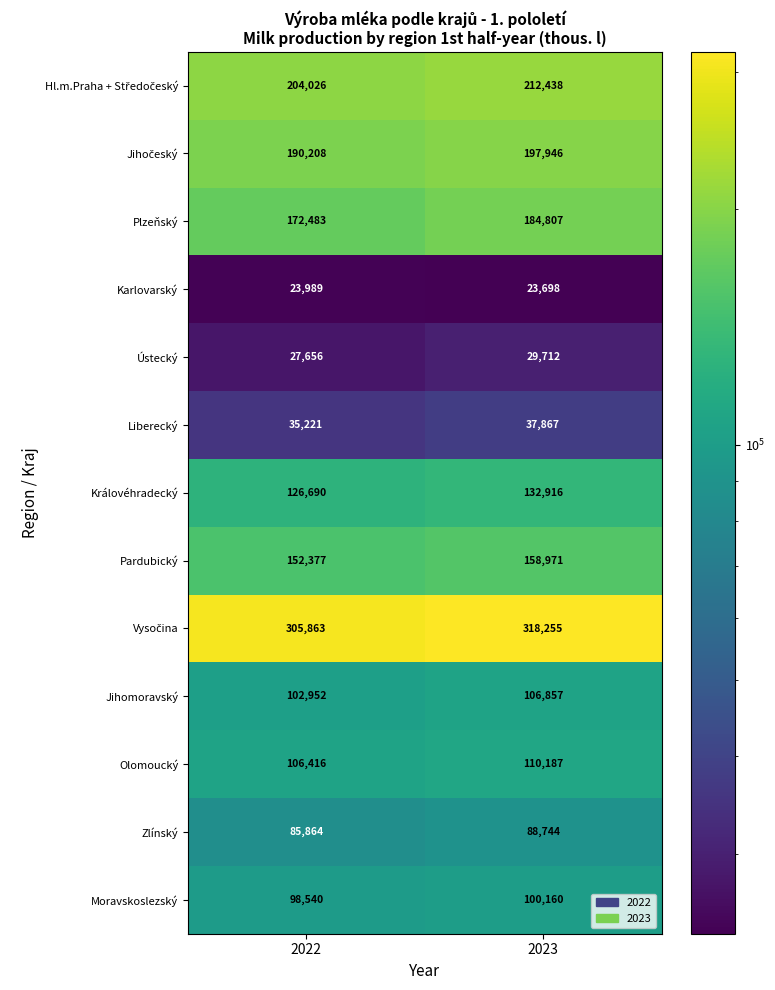

Read the Karlovarský value at 2022, to the nearest 50.

24000